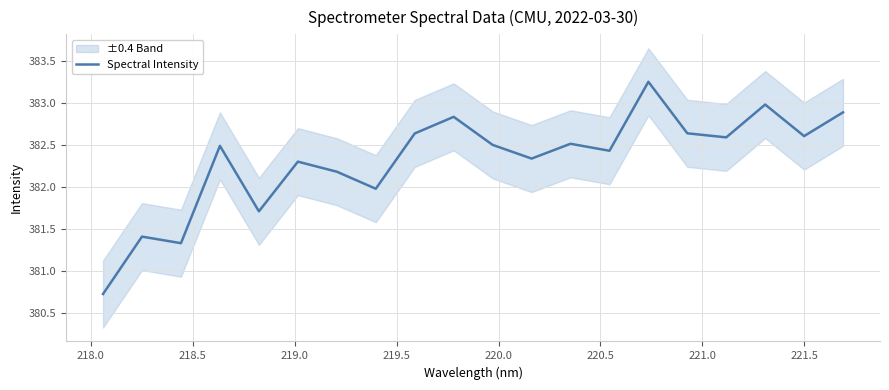

What is the difference between the maximum and minimum values?

2.5